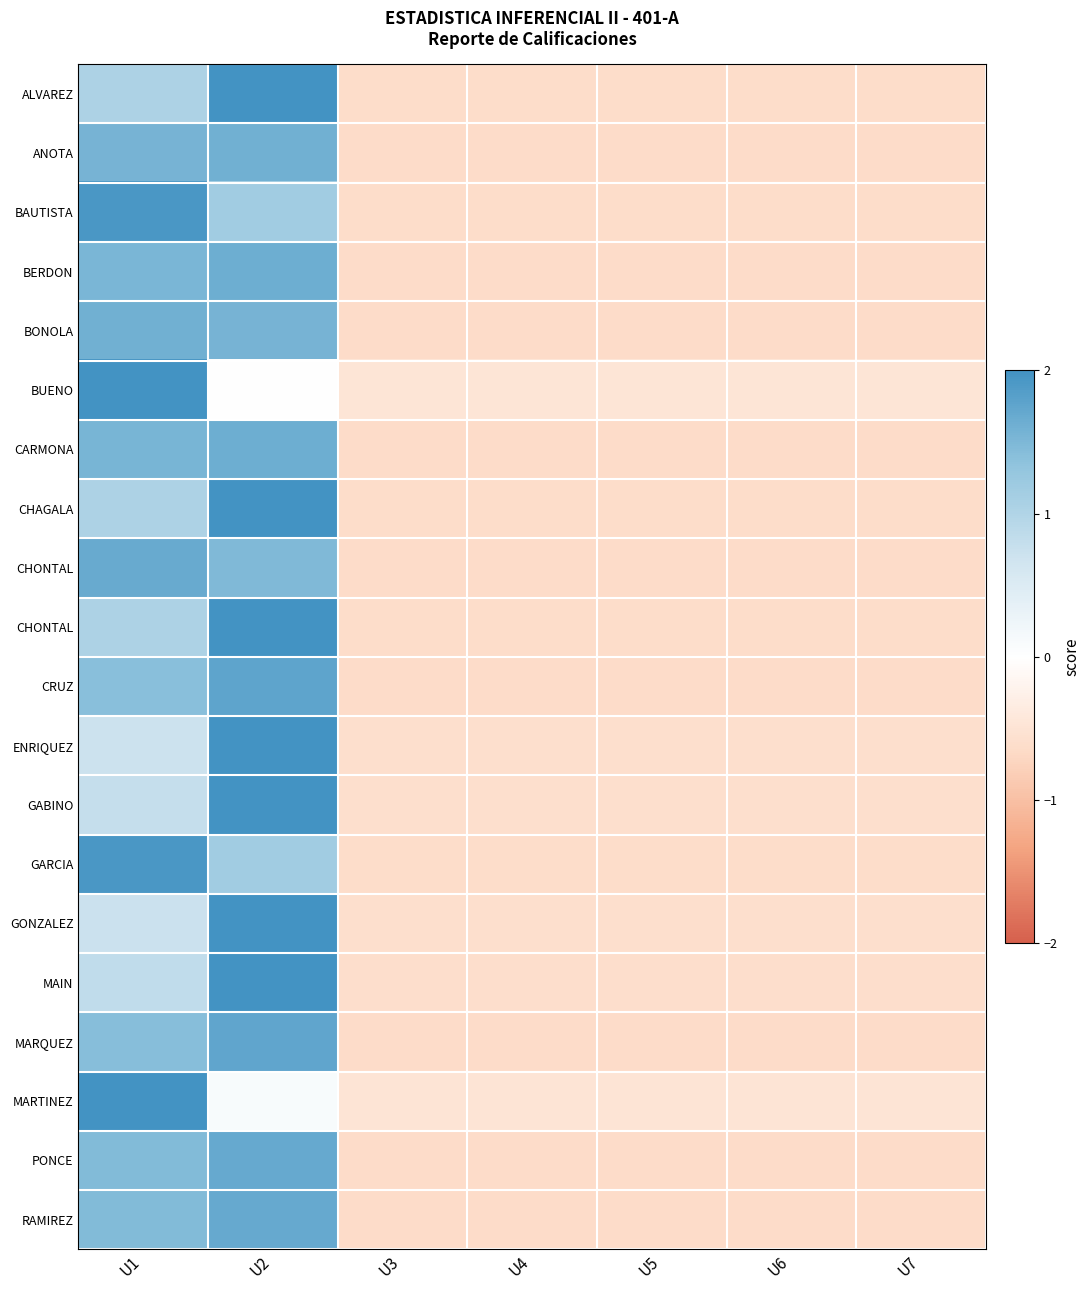

Which has a higher value, U2 or U7?

U2